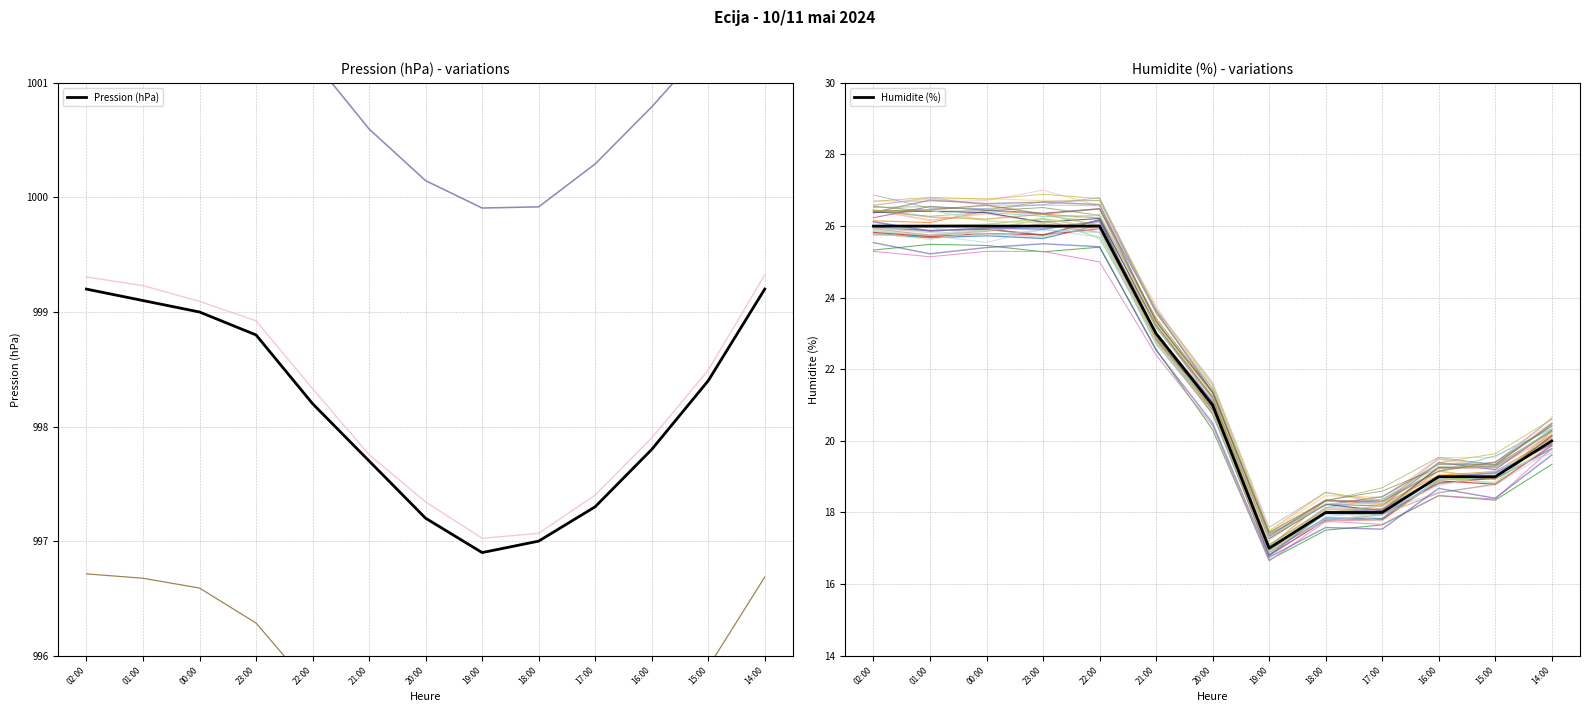

Where does the Pression (hPa) series first go above 998?

02:00